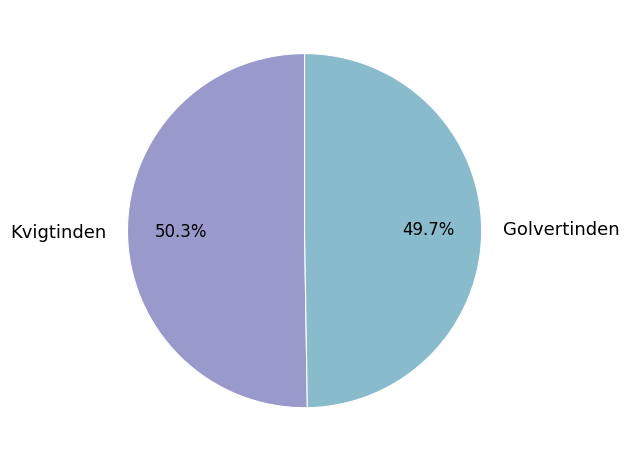

To the nearest percent, what percentage of the pie is Golvertinden?

50%